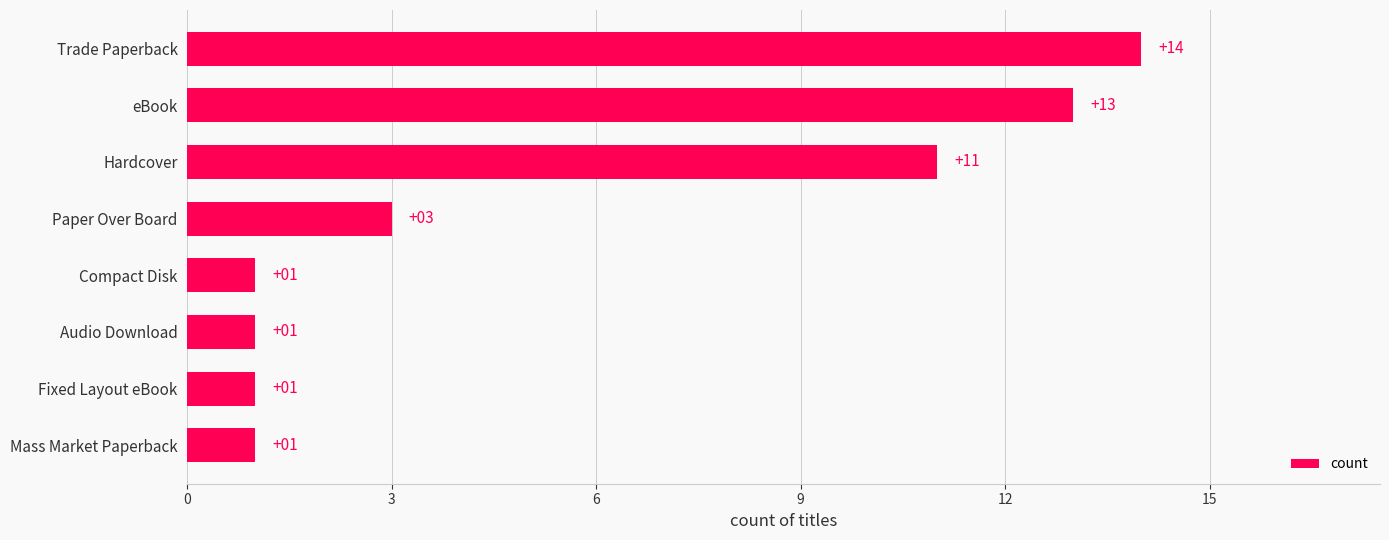

Is it true that the value at Hardcover is 11?

True